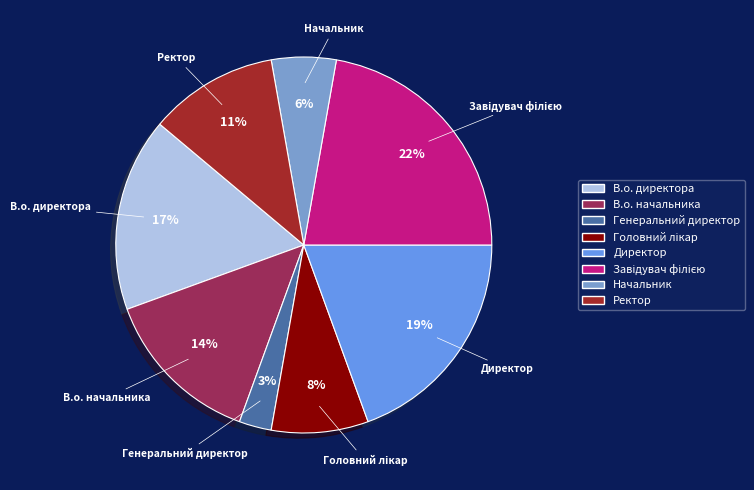

The Директор slice represents 19% of the pie. True or false?

True